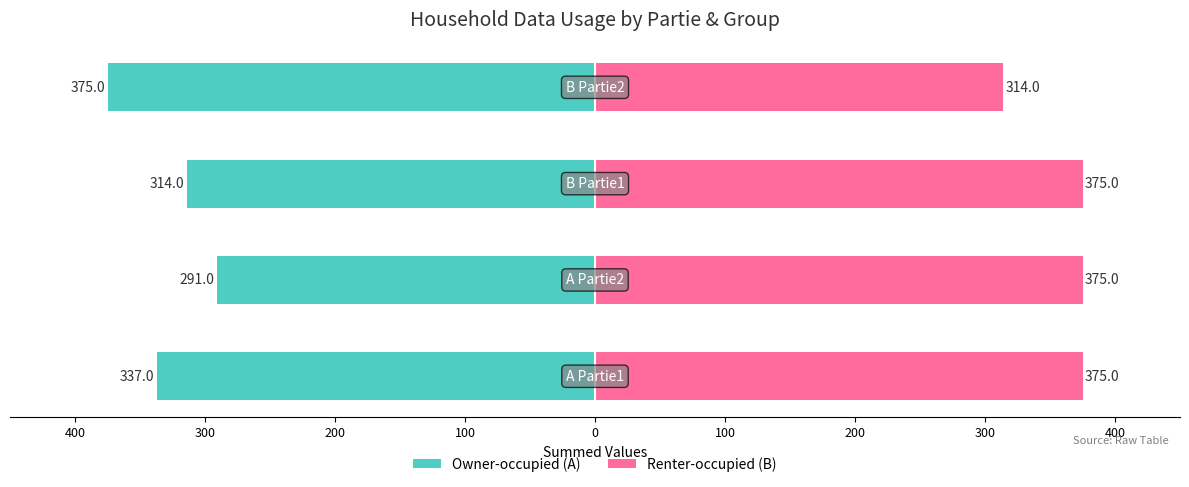

Is it true that Owner-occupied (A) equals -68 at 500?

False